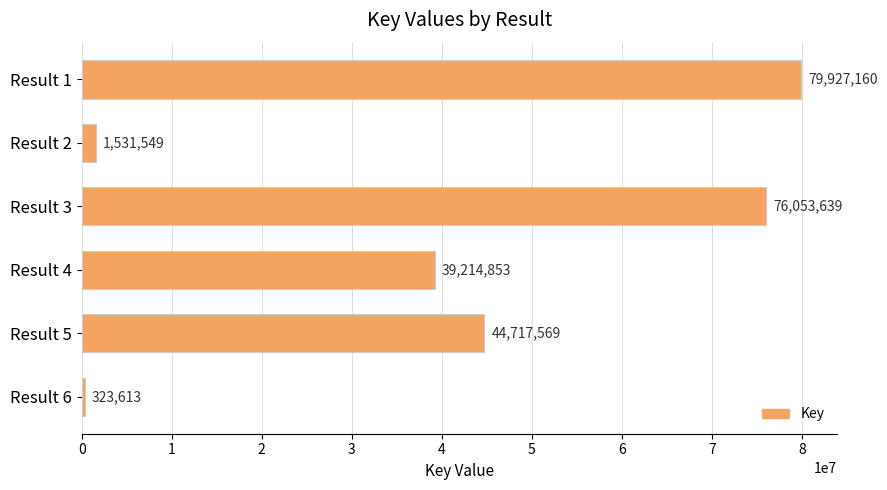

Between Result 4 and Result 5, which is larger?

Result 5